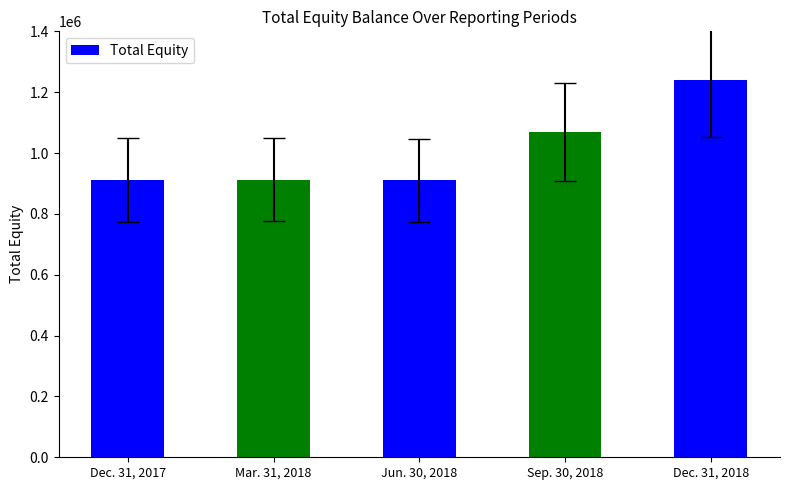

List the labels in order of value, smallest first.

Jun. 30, 2018, Dec. 31, 2017, Mar. 31, 2018, Sep. 30, 2018, Dec. 31, 2018